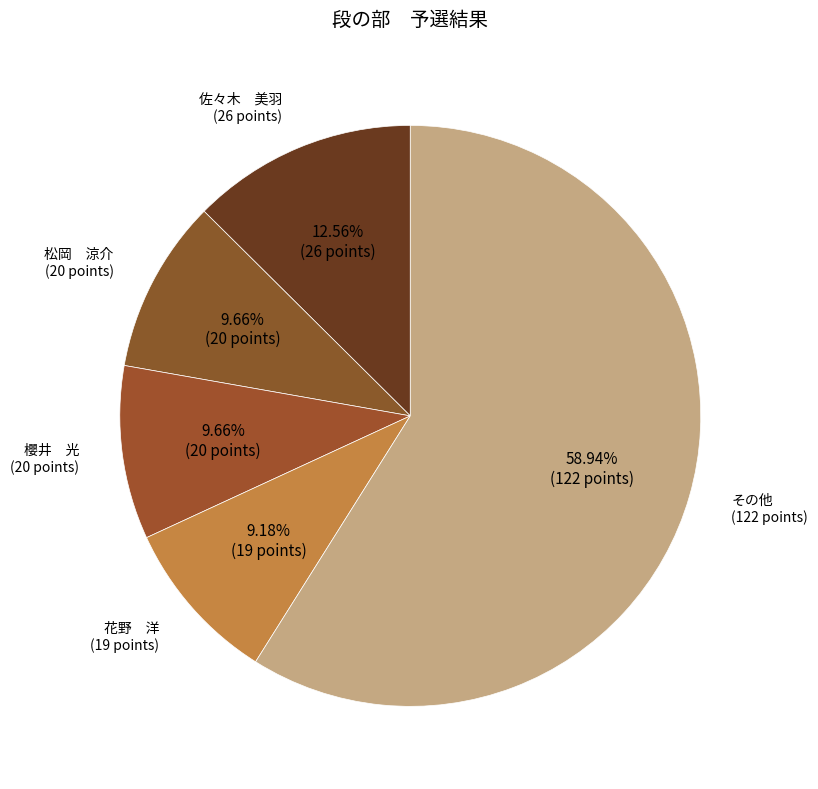

How many slices are in this pie chart?

5